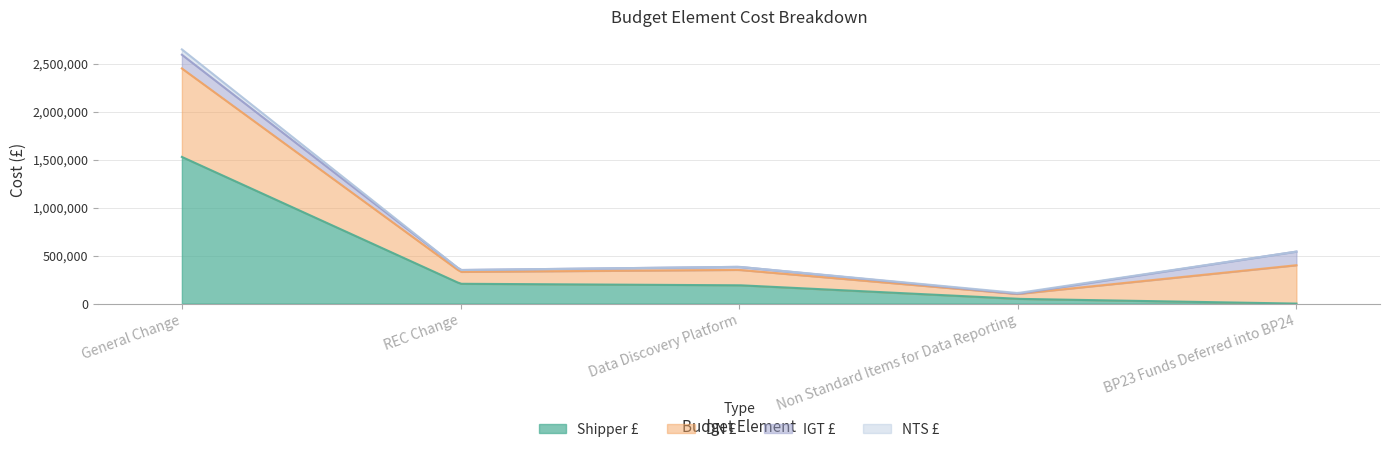

How many values in the Shipper £ series are below 191500?

2